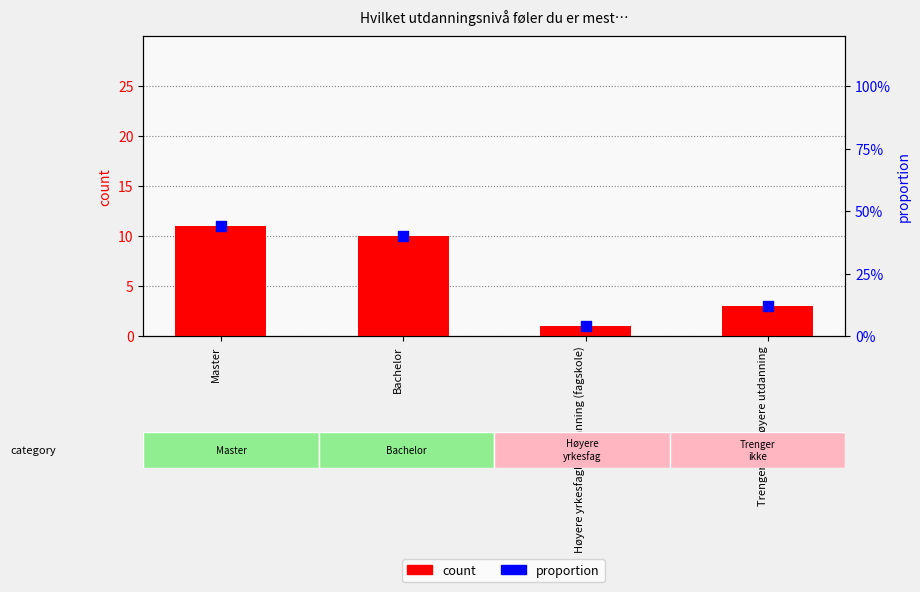

Which series has the largest total across all categories?

count